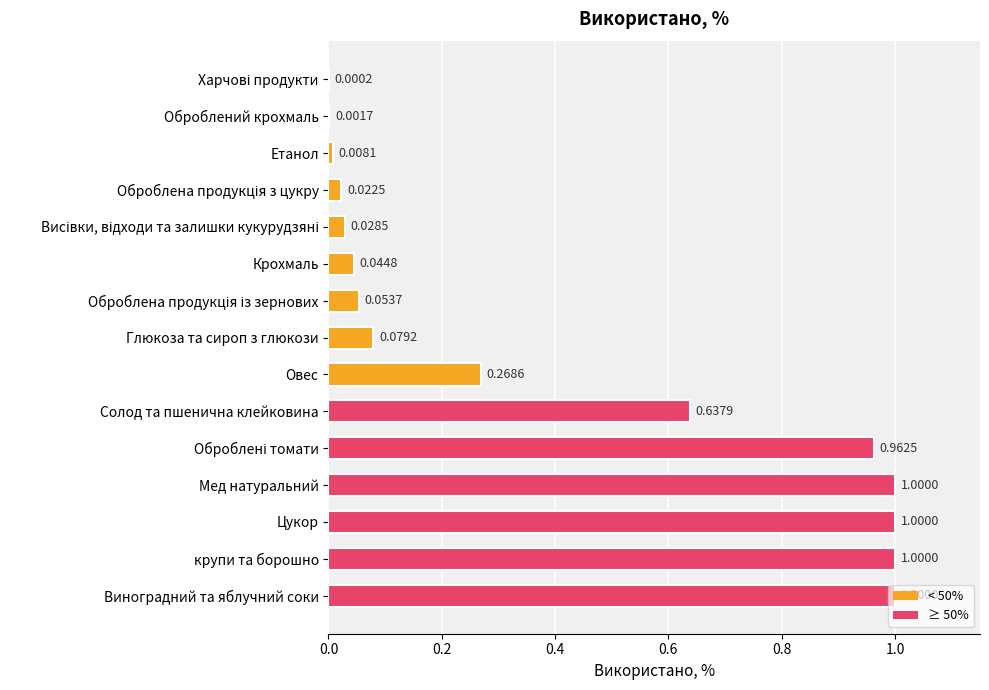

What is the change in value from Етанол to Глюкоза та сироп з глюкози?

+0.1